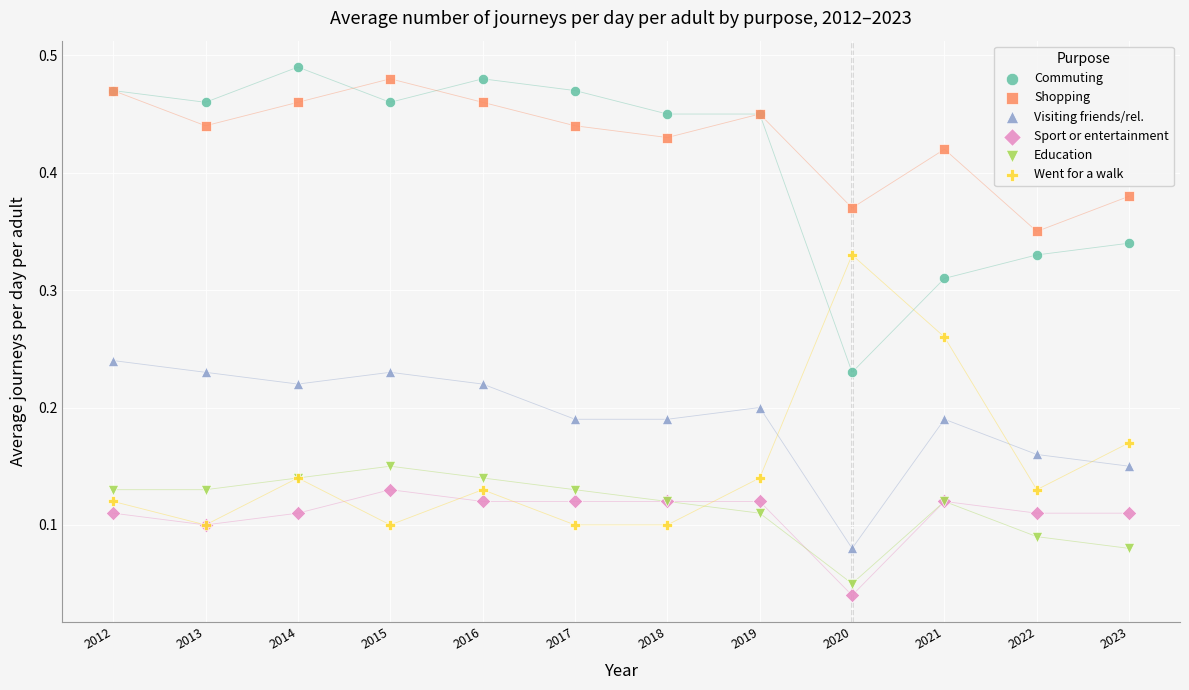

Which series contains the highest Y value?

Commuting